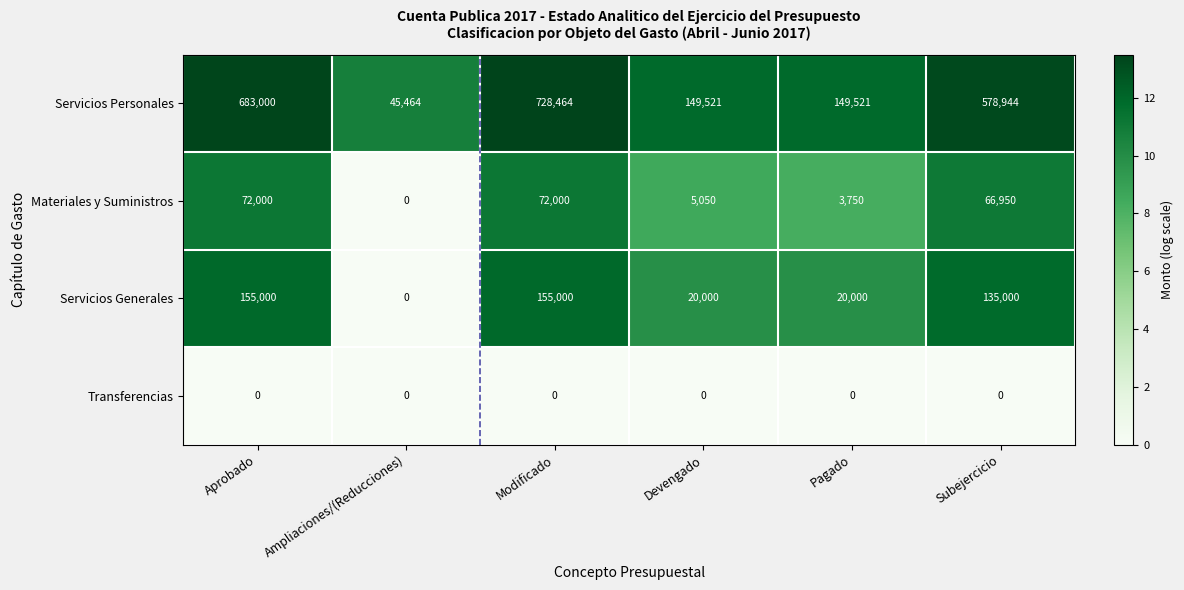

What is the difference between the maximum and minimum values in the Servicios Personales series?

683000